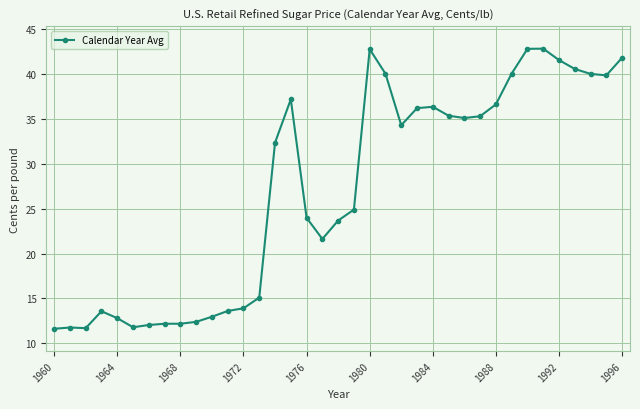

What is the difference between the maximum and second lowest values?

31.1